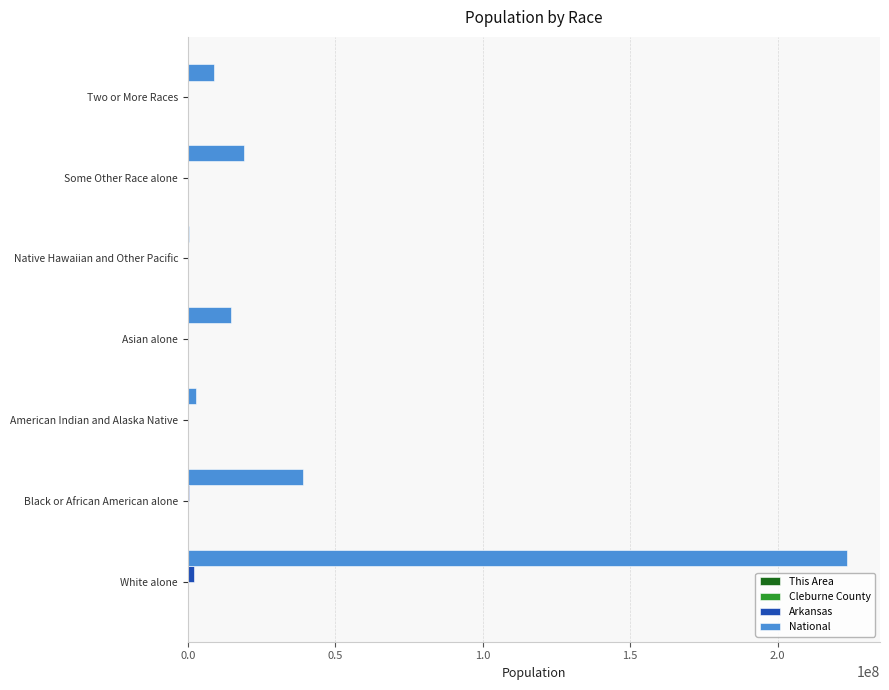

Count the number of categories in the chart.

7